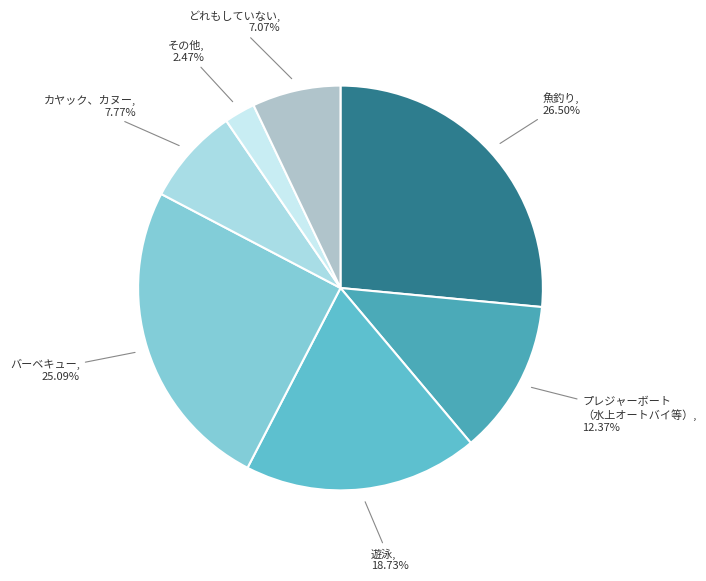

Combined, do その他 and カヤック、カヌー account for over 50%?

No